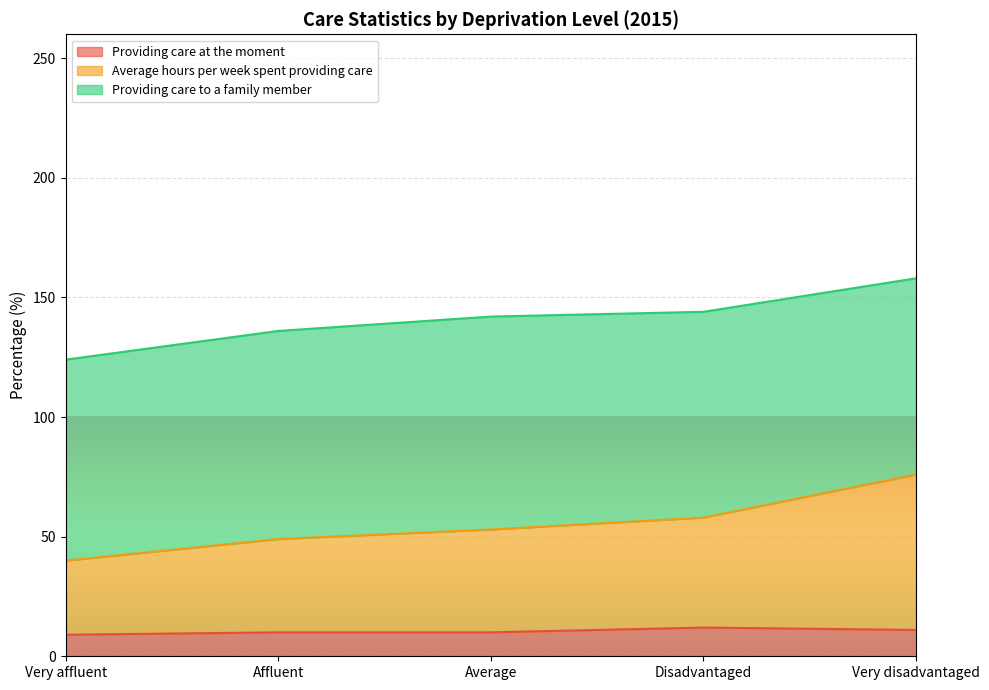

At which category is the sum across all series the highest?

Very disadvantaged